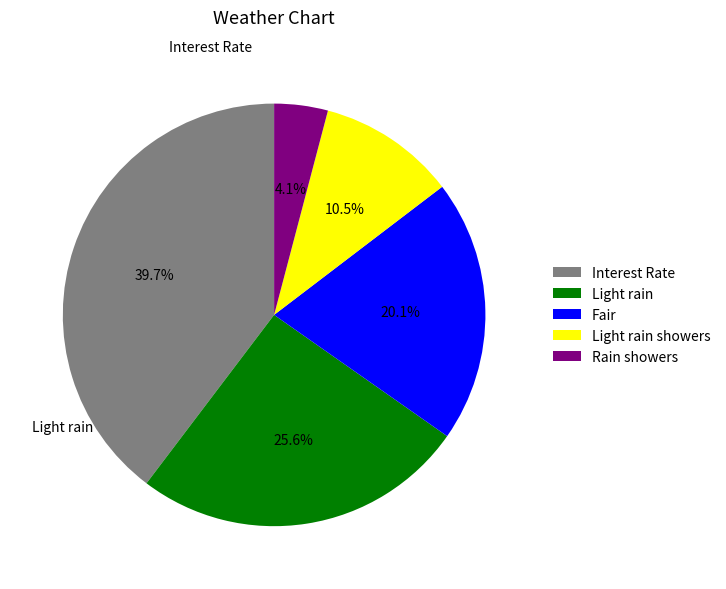

What percentage do Light rain and Light rain showers together represent?

36.1%